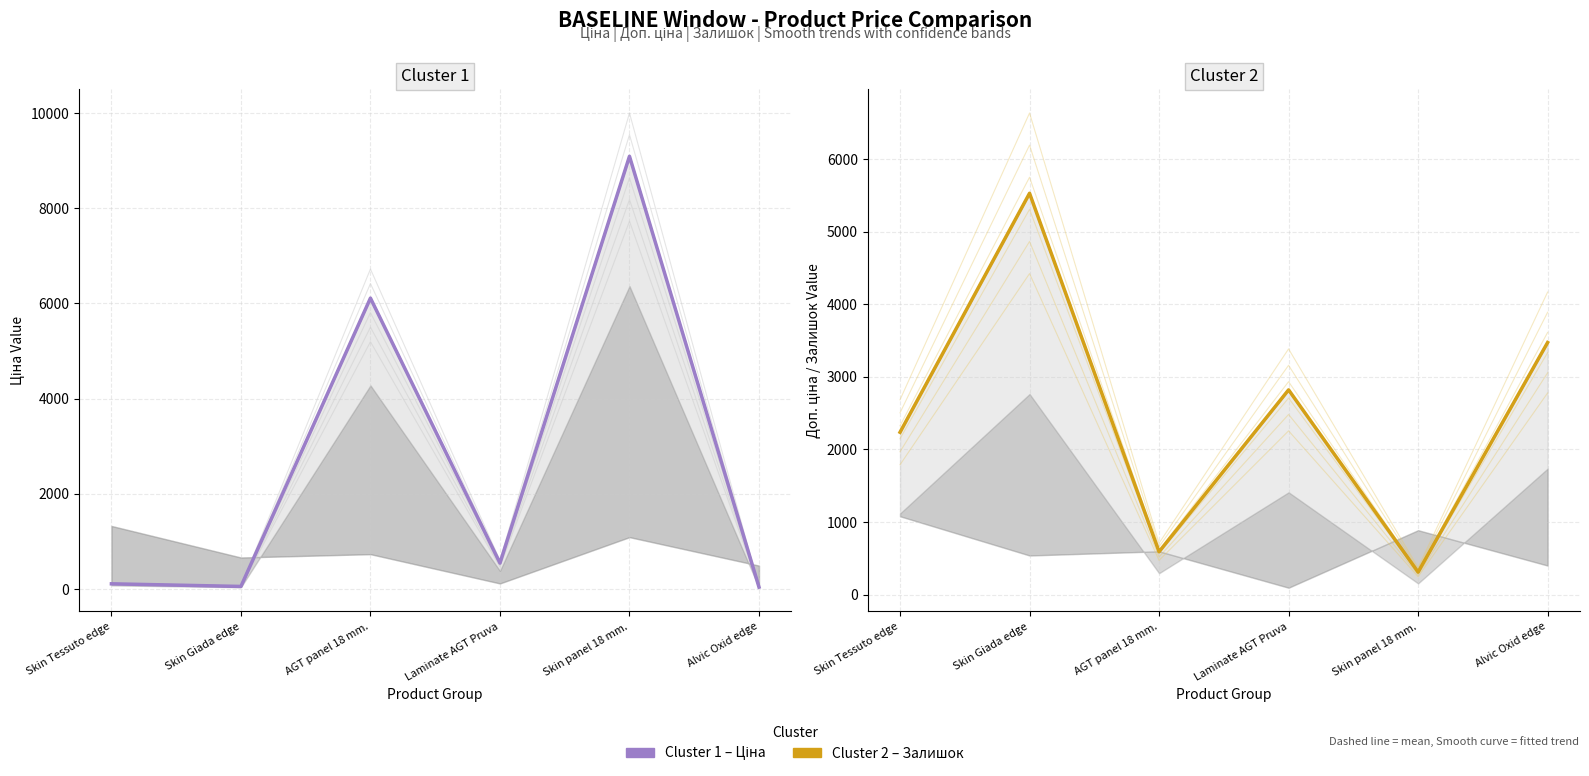

What is the difference between the highest and lowest values at Alvic Oxid edge?

3431.6